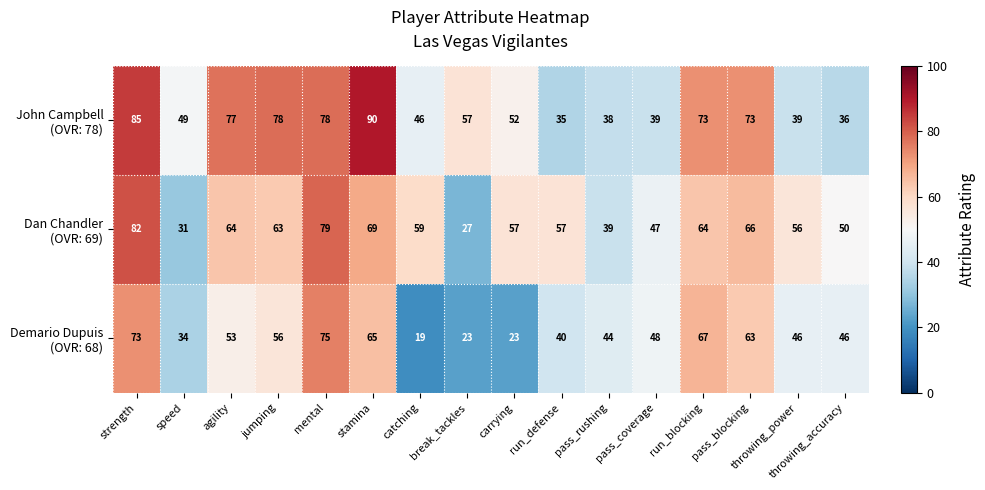

Which category has the highest value across all series?

stamina